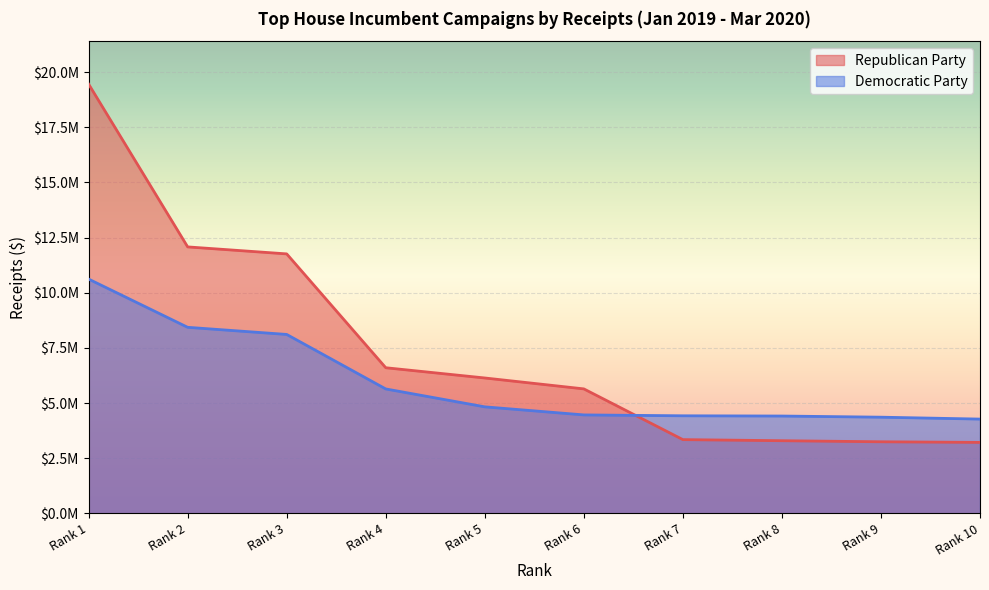

Which series has the widest spread of values?

Republican Party